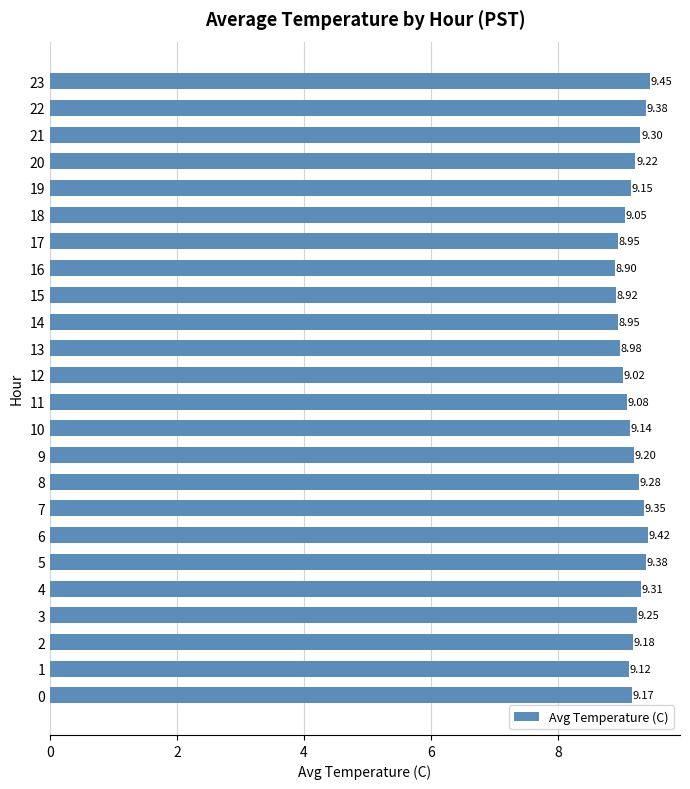

Count the number of categories in the chart.

24